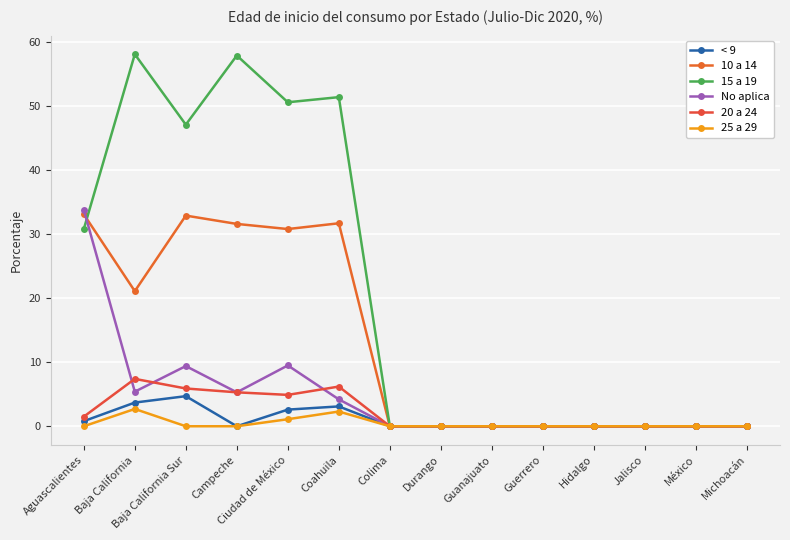

At how many categories does at least one series exceed 27?

6